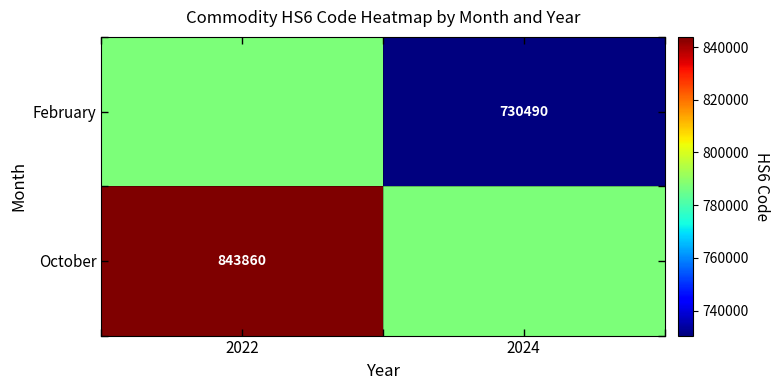

True or false: February has a value of 994618 at 2024.

False